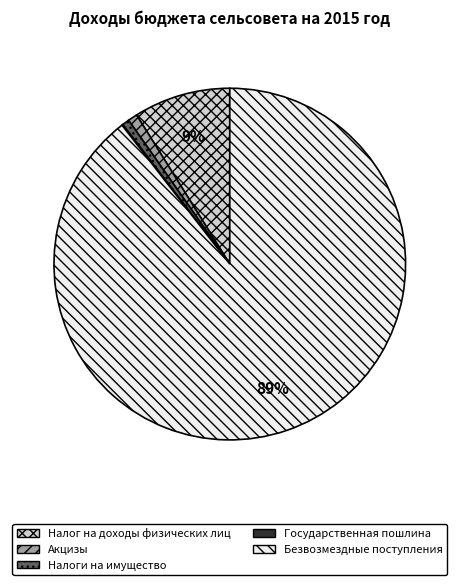

What is the largest slice in the pie chart?

Безвозмездные поступления